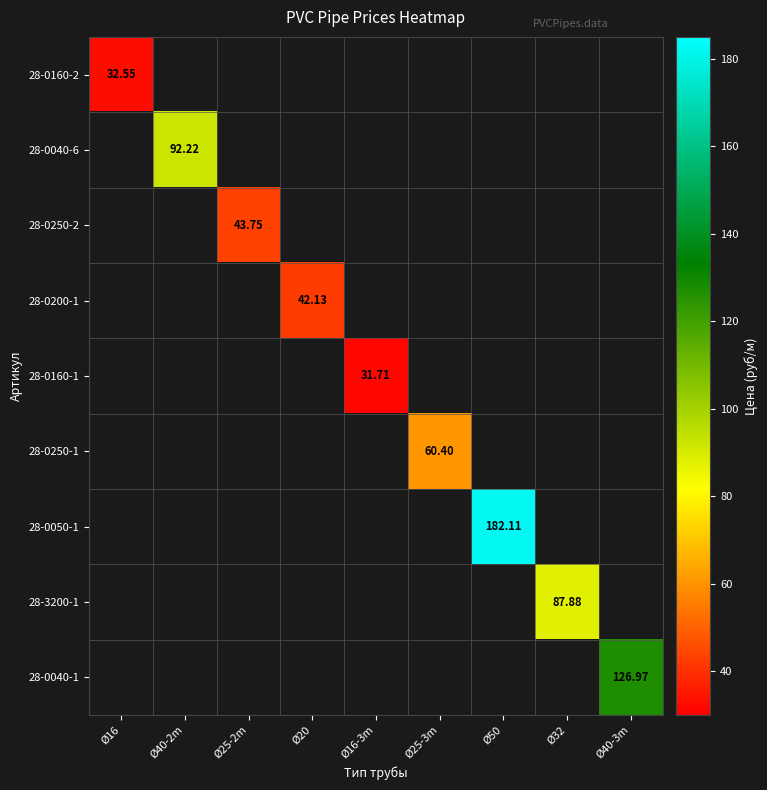

List the series in order of their peak value, lowest first.

28-0160-1, 28-0160-2, 28-0200-1, 28-0250-2, 28-0250-1, 28-3200-1, 28-0040-6, 28-0040-1, 28-0050-1